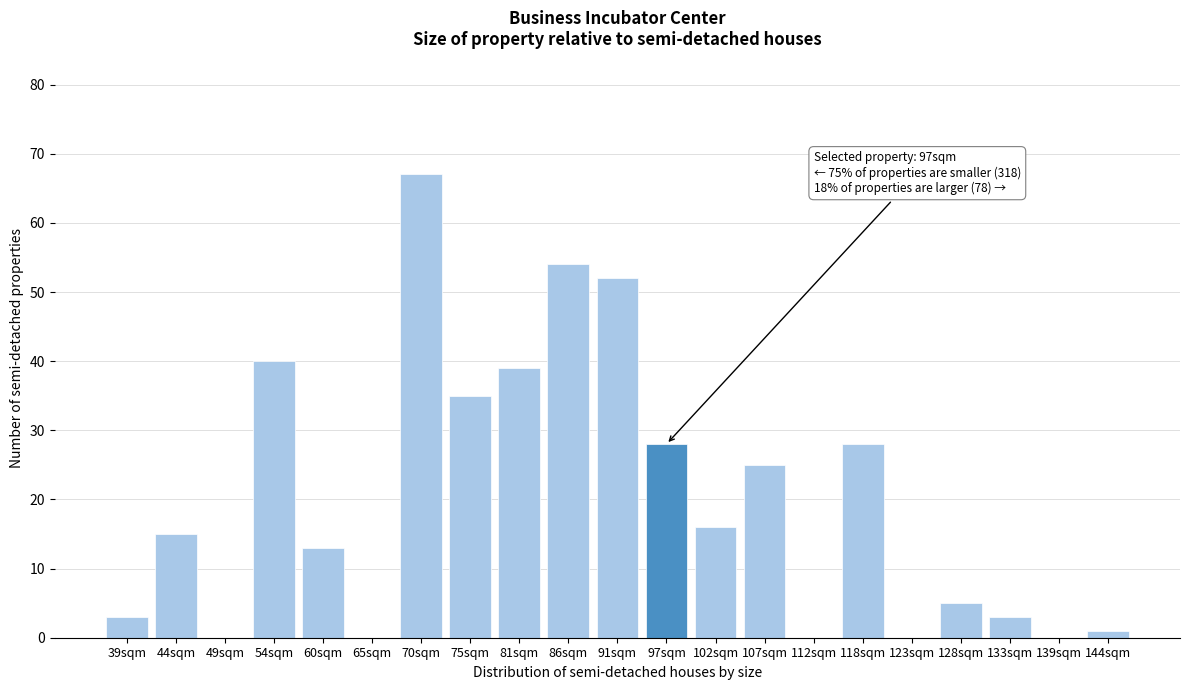

Reading left to right, what are all the values shown in this chart?

39sqm=3	44sqm=15	49sqm=0	54sqm=40	60sqm=13	65sqm=0	70sqm=67	75sqm=35	81sqm=39	86sqm=54	91sqm=52	97sqm=28	102sqm=16	107sqm=25	112sqm=0	118sqm=28	123sqm=0	128sqm=5	133sqm=3	139sqm=0	144sqm=1